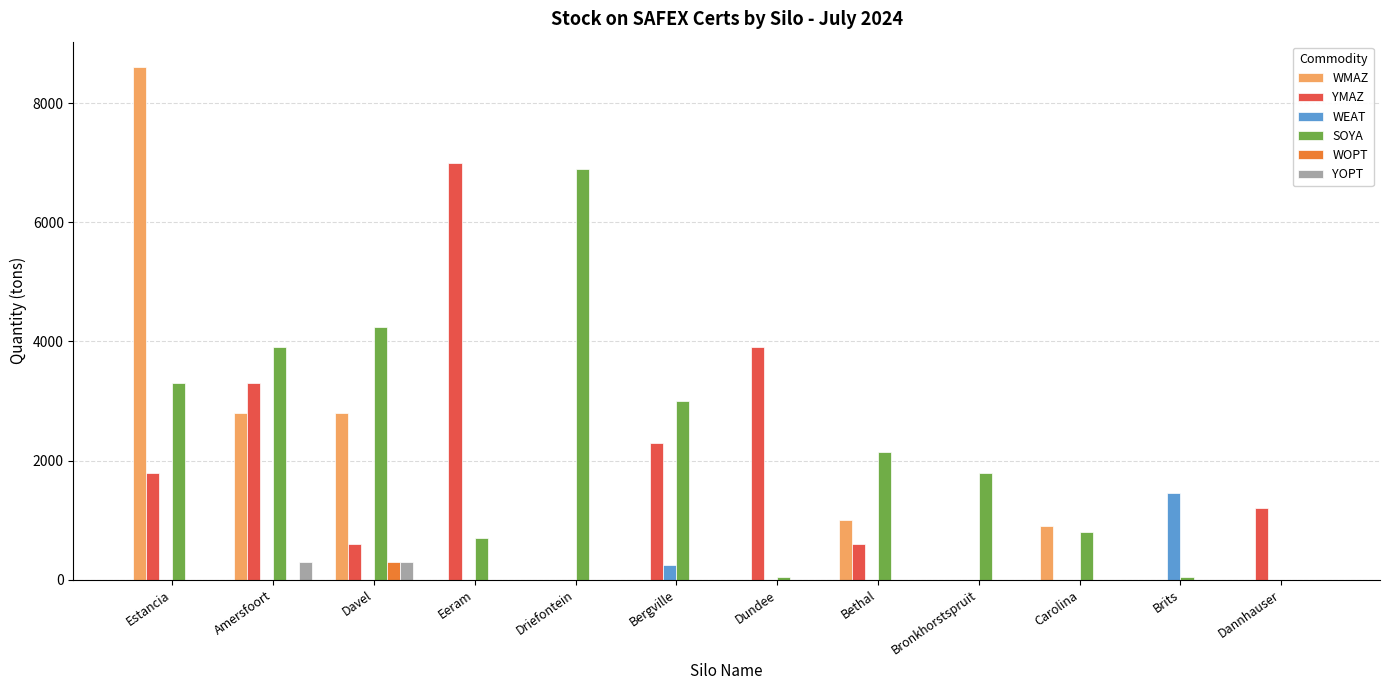

Which category has the highest value in the YMAZ series?

Eeram